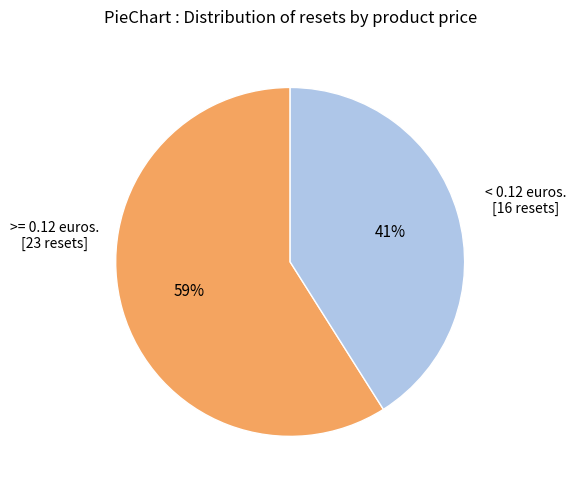

To the nearest percent, what is the average slice percentage?

50%